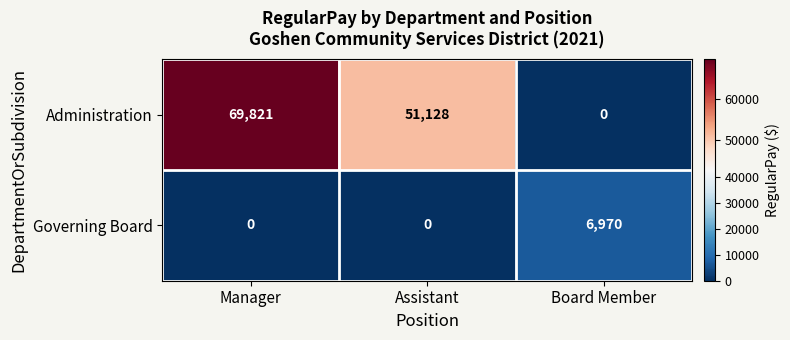

How many series are shown in this chart?

2